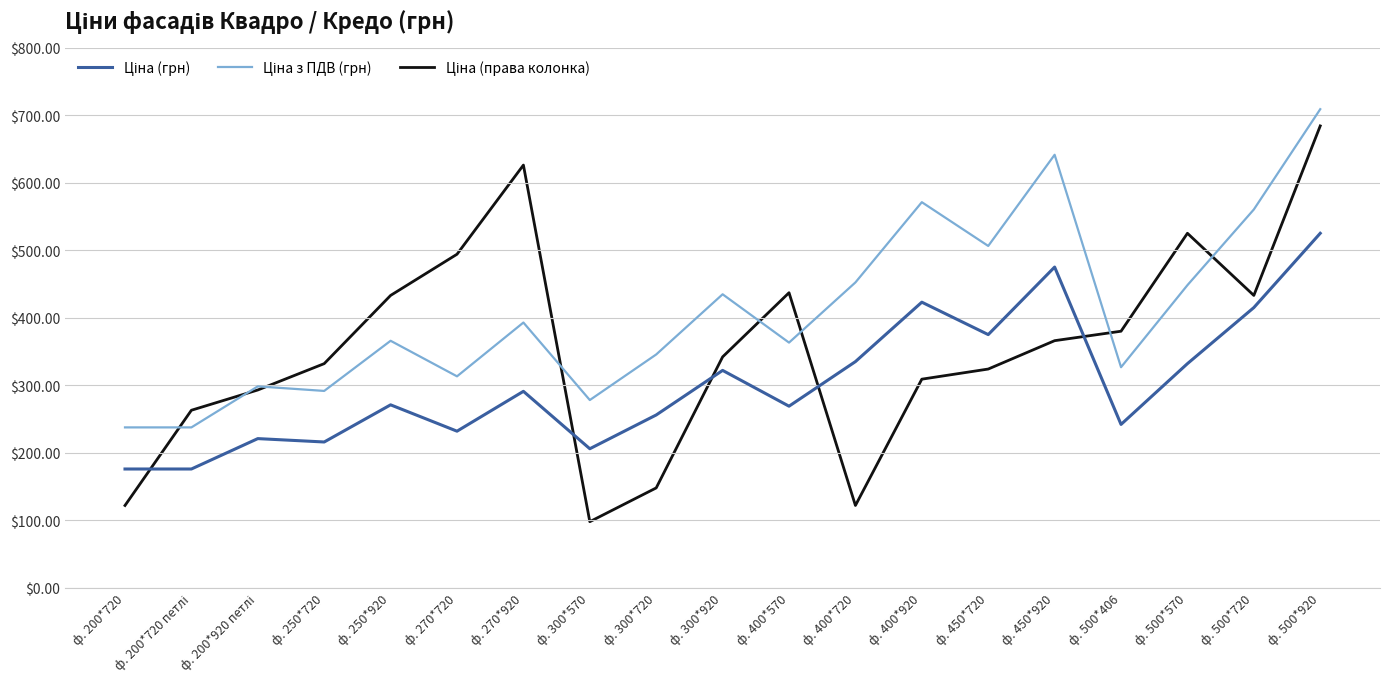

What is the spread (max minus min) of values at ф. 200*720?

115.6